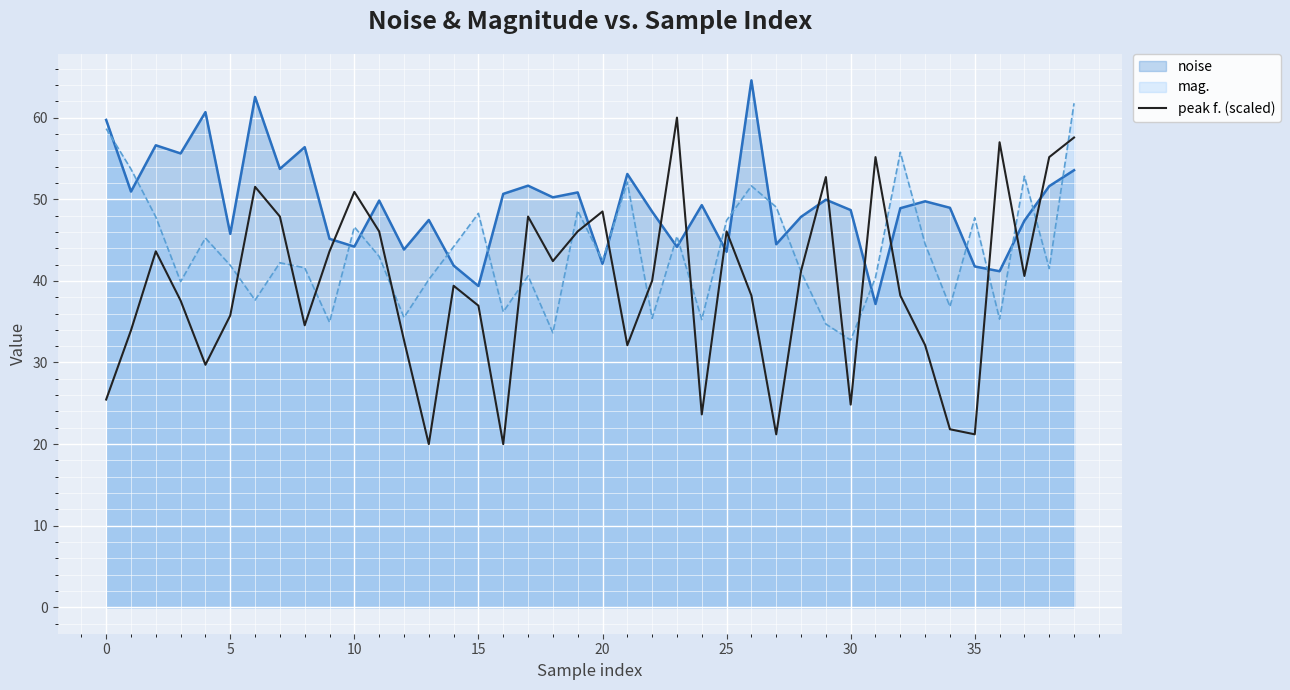

Reading left to right, what are all the values shown in this chart?

25.5	33.9	43.6	37.6	29.7	35.8	51.5	47.9	34.6	43.6	50.9	46.1	32.7	20.0	39.4	37.0	20.0	47.9	42.4	46.1	48.5	32.1	40.0	60.0	23.6	46.1	38.2	21.2	41.2	52.7	24.8	55.2	38.2	32.1	21.8	21.2	57.0	40.6	55.2	57.6